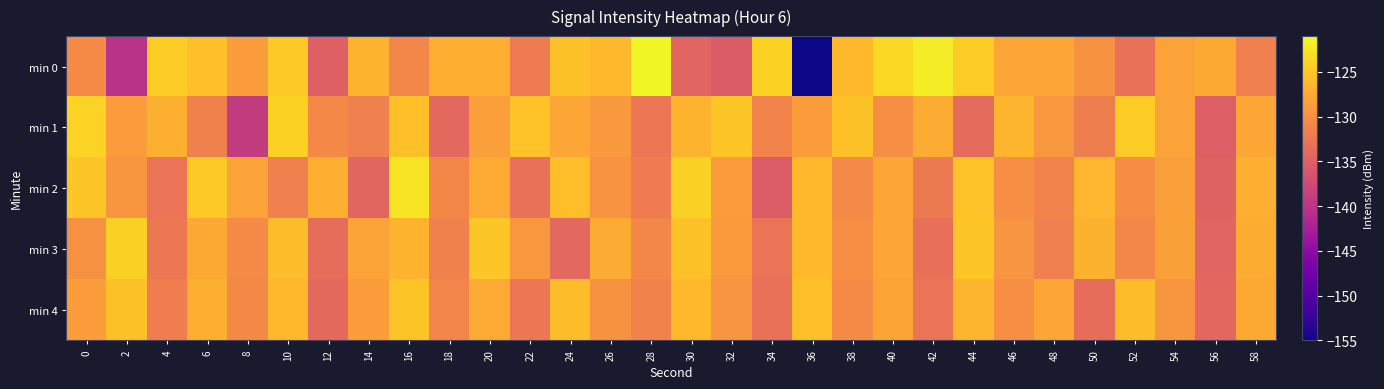

Rank the series at 8 from highest to lowest value.

min 2, min 0, min 3, min 4, min 1